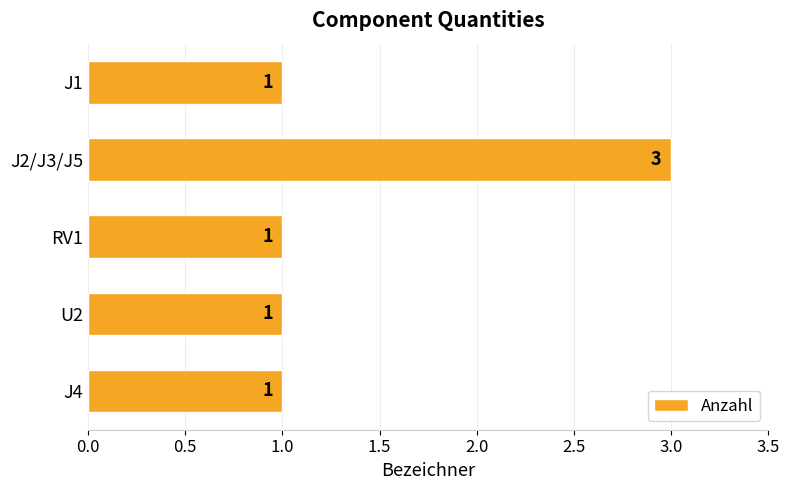

Count the values in the range 1 to 2.

4